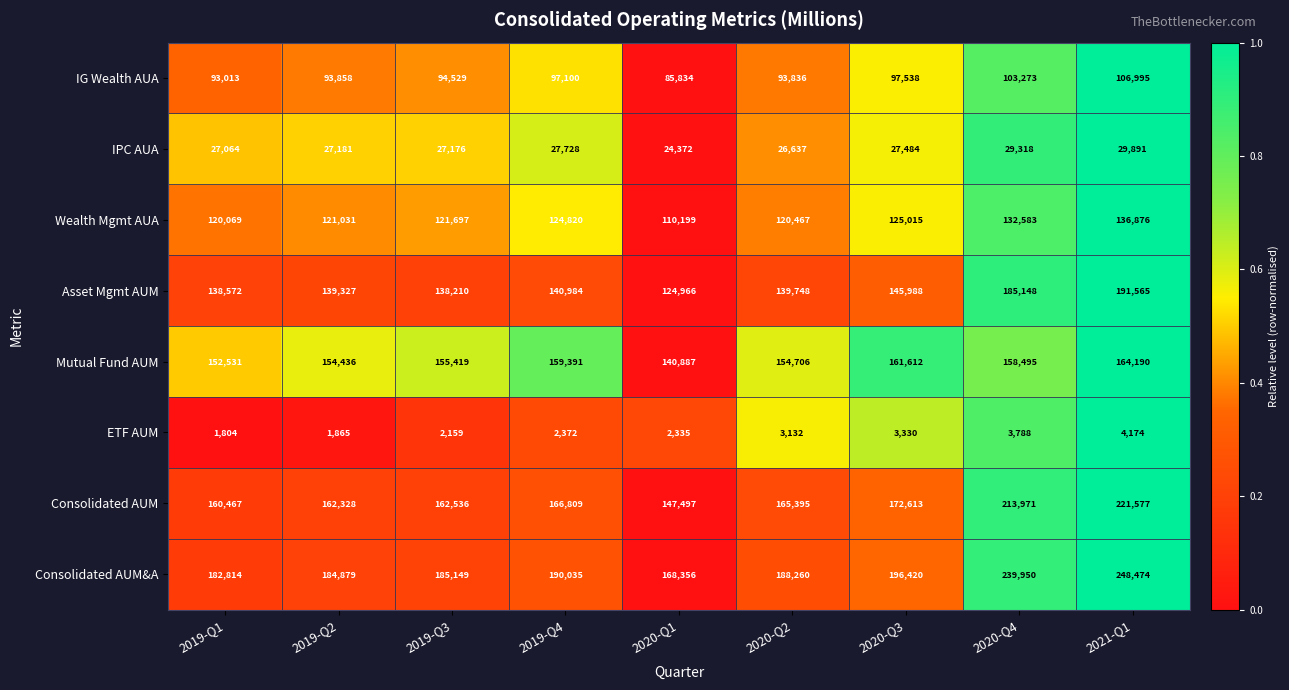

The value of Asset Mgmt AUM at 2020-Q2 is 139748. True or false?

True